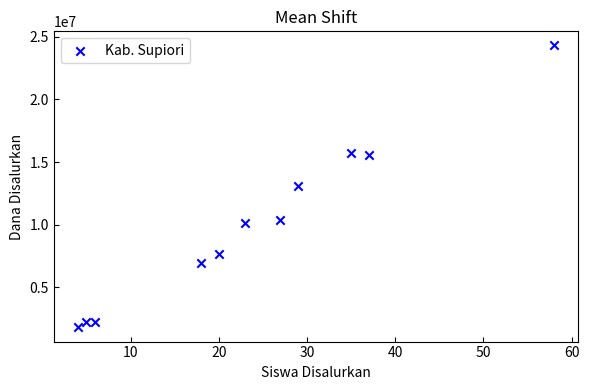

What is the range of Y values (max minus min)?

22500000